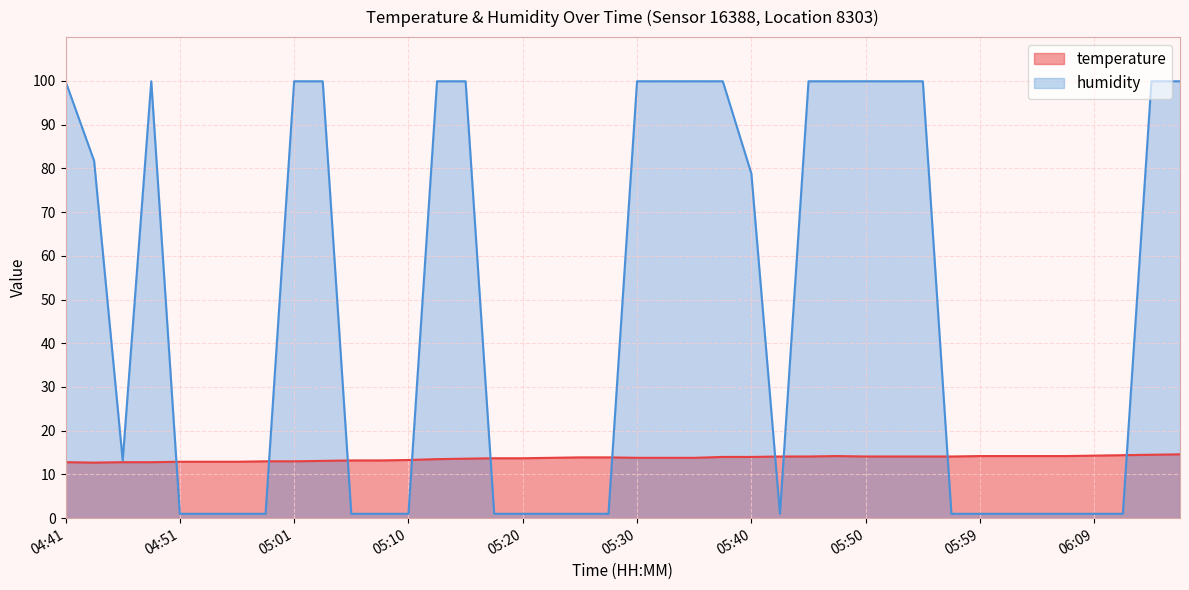

At how many categories does at least one series exceed 78?

19